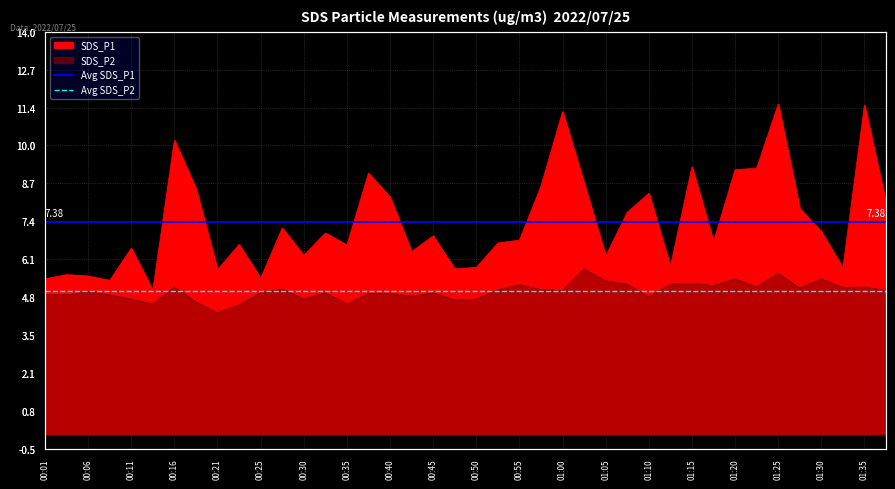

What is the sum of the Avg SDS_P2 values at 00:06 and 00:01?

9.9